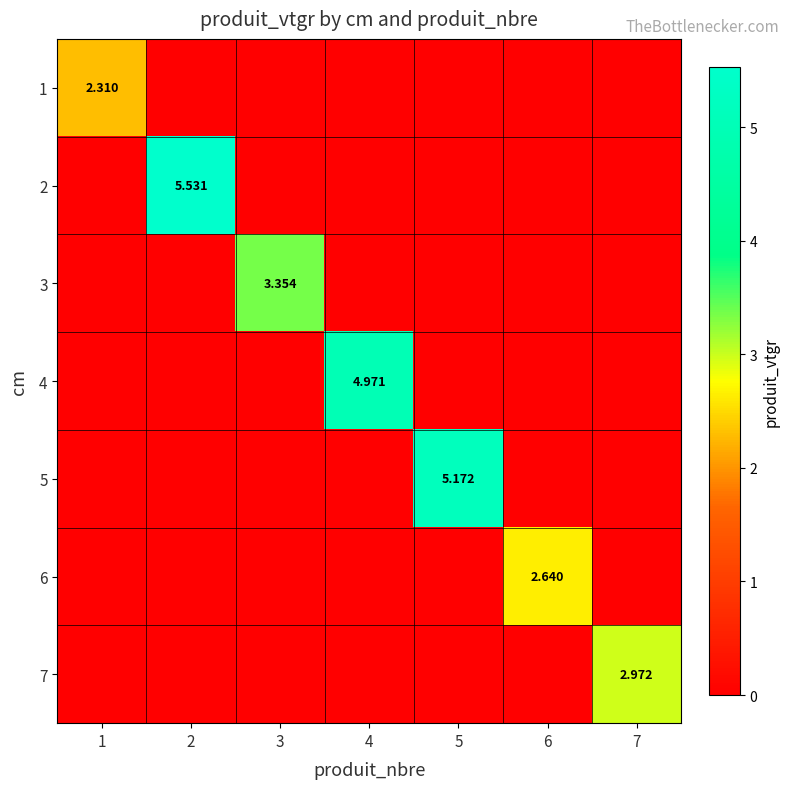

At which category is the sum across all series the highest?

2